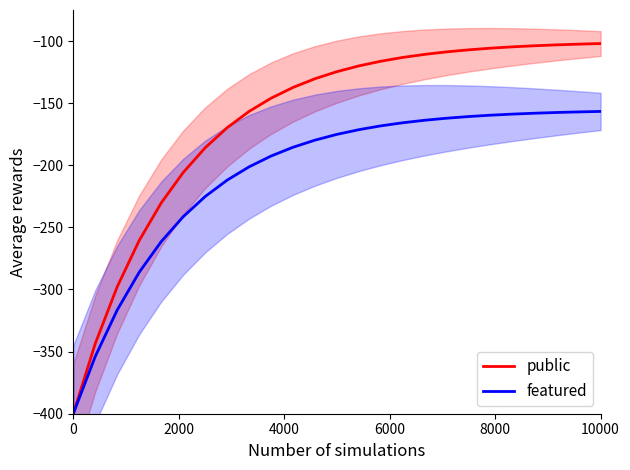

Does the chart display data point markers on the line(s)?

No